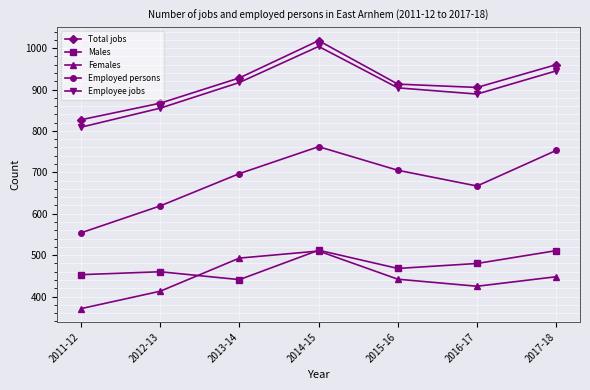

Does the chart display data point markers on the line(s)?

Yes